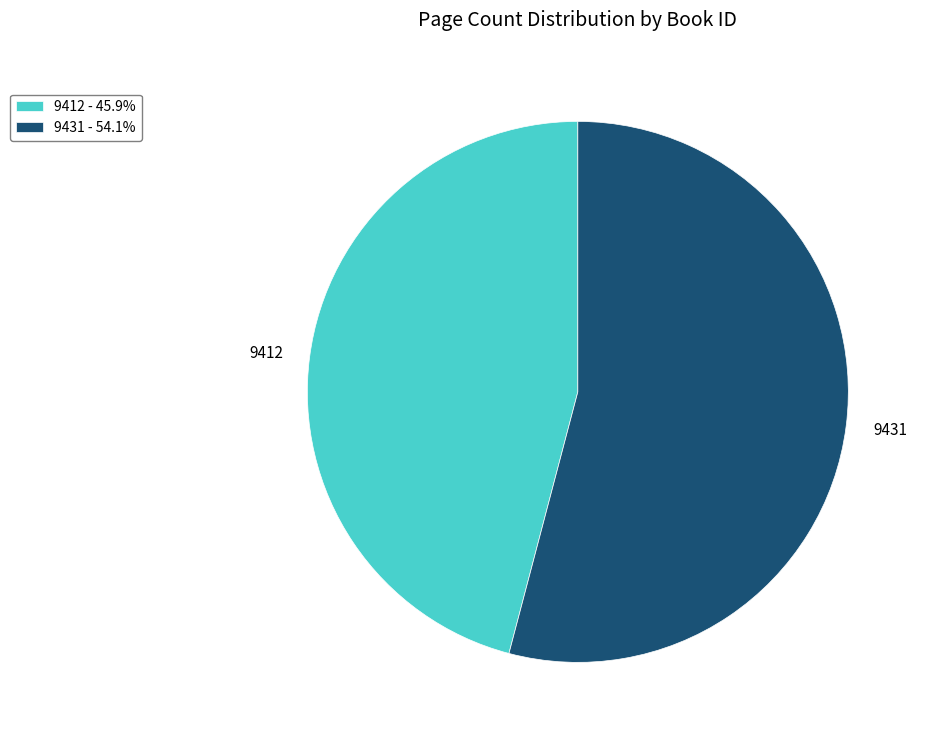

Between 9431 and 9412, which is larger?

9431